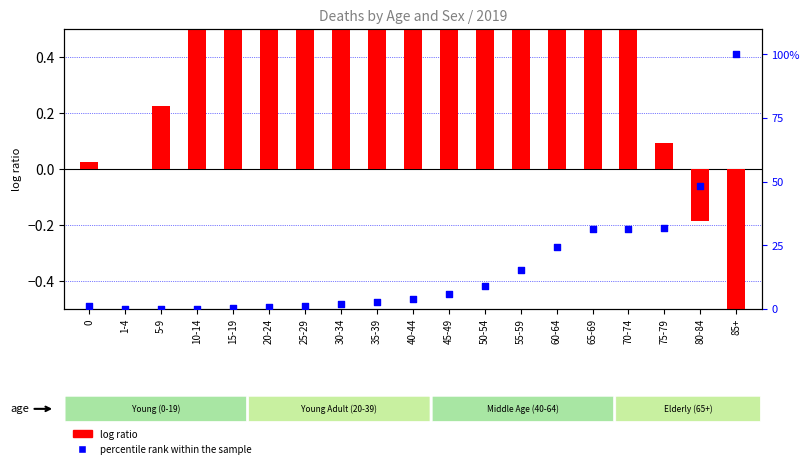

Is the value of percentile rank within the sample at 80-84 greater than the value of log ratio at 40-44?

Yes